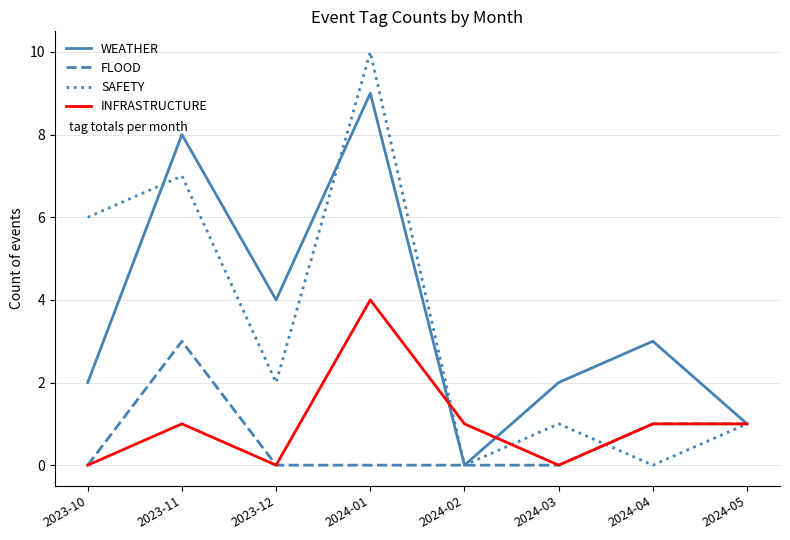

At 2023-11, list the series in order from smallest to largest.

INFRASTRUCTURE, FLOOD, SAFETY, WEATHER